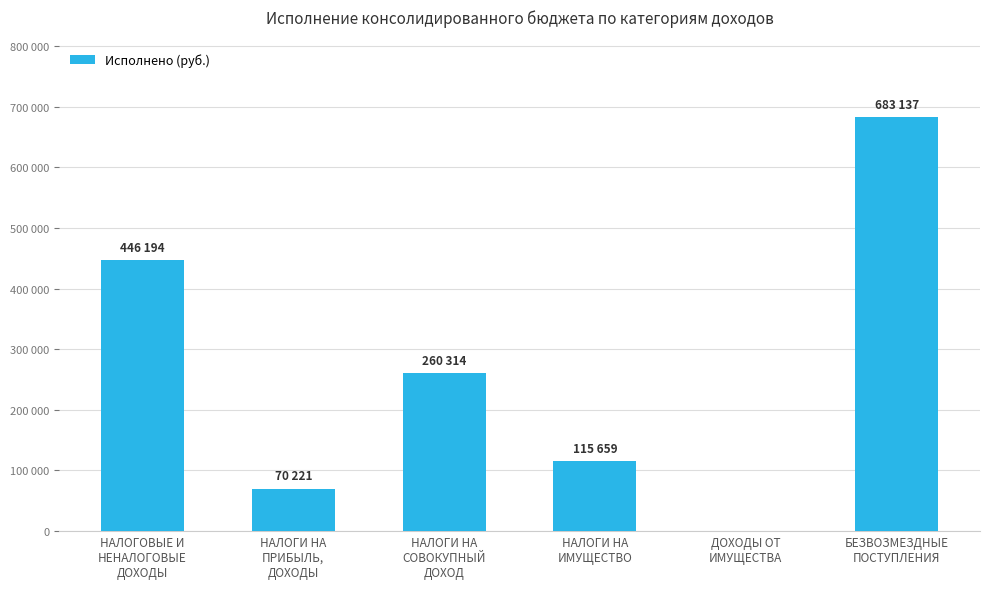

What is the difference between the maximum and minimum values?

683137.3